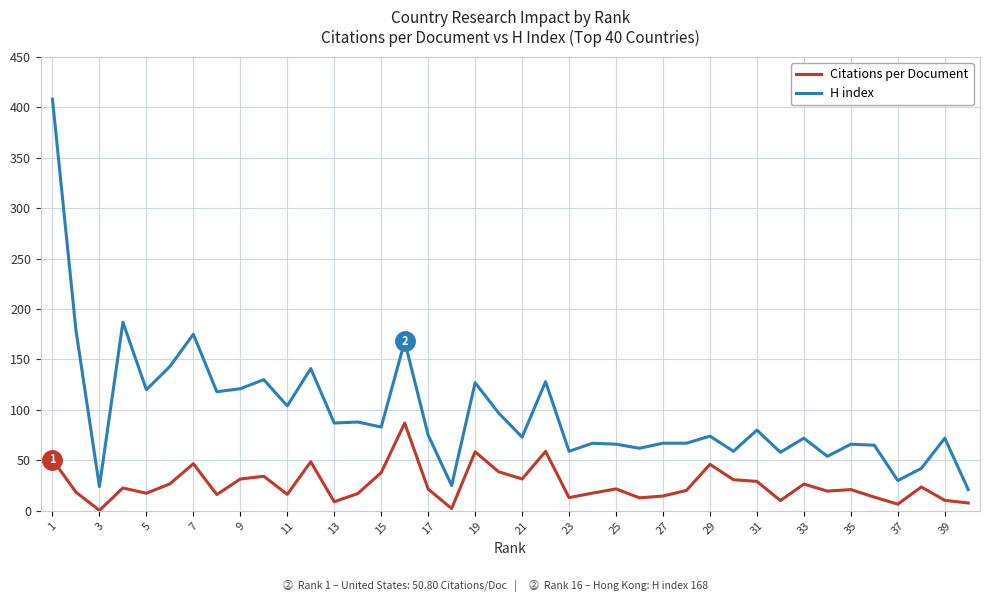

True or false: Citations per Document and H index cross at least once.

False